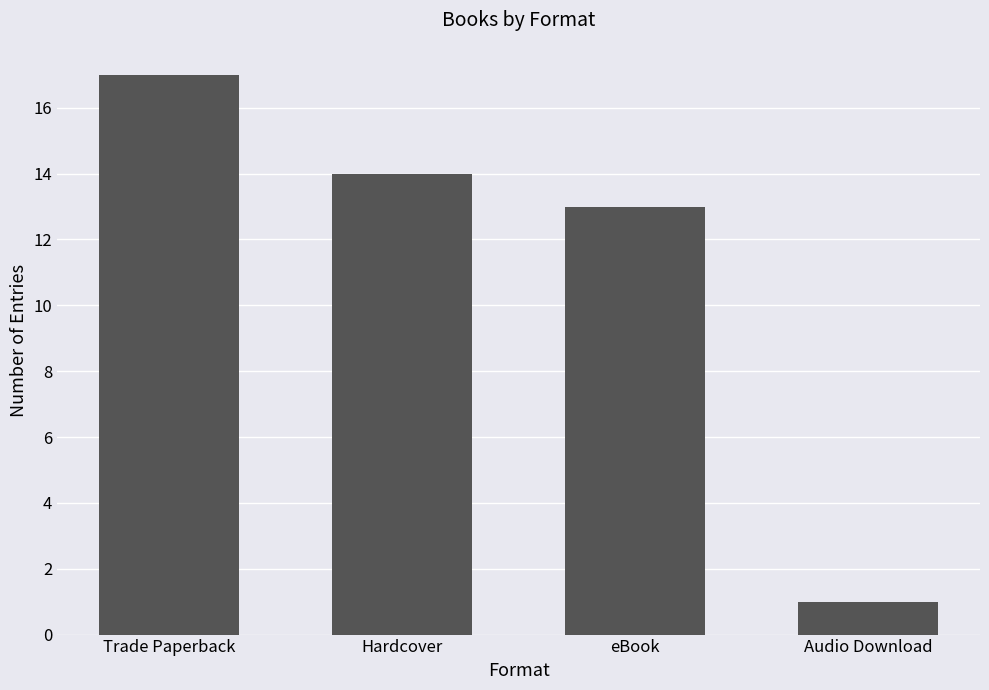

Reading left to right, list all the values displayed in this chart.

17	14	13	1